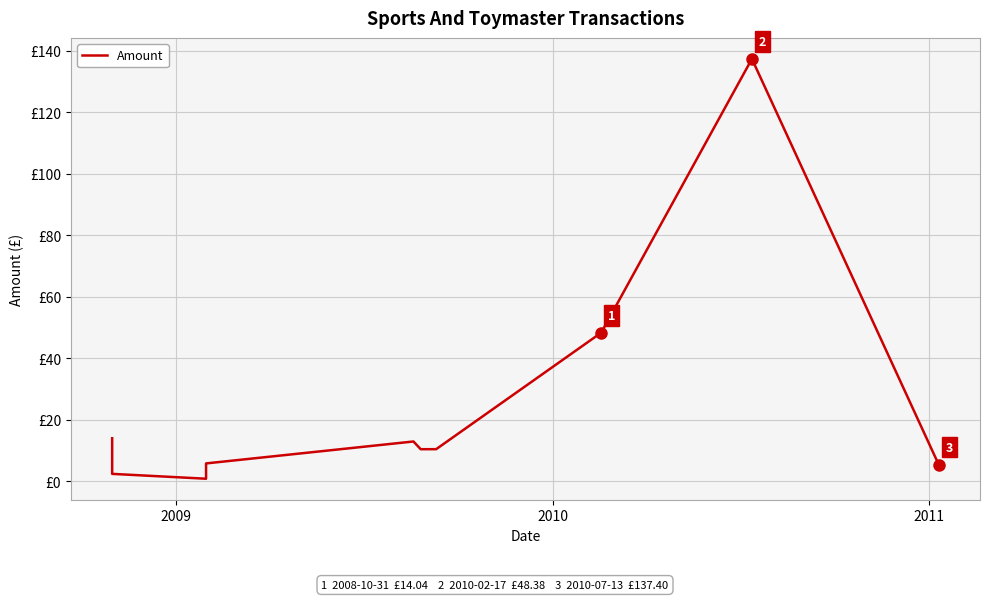

What is the minimum value shown in the chart?

0.9